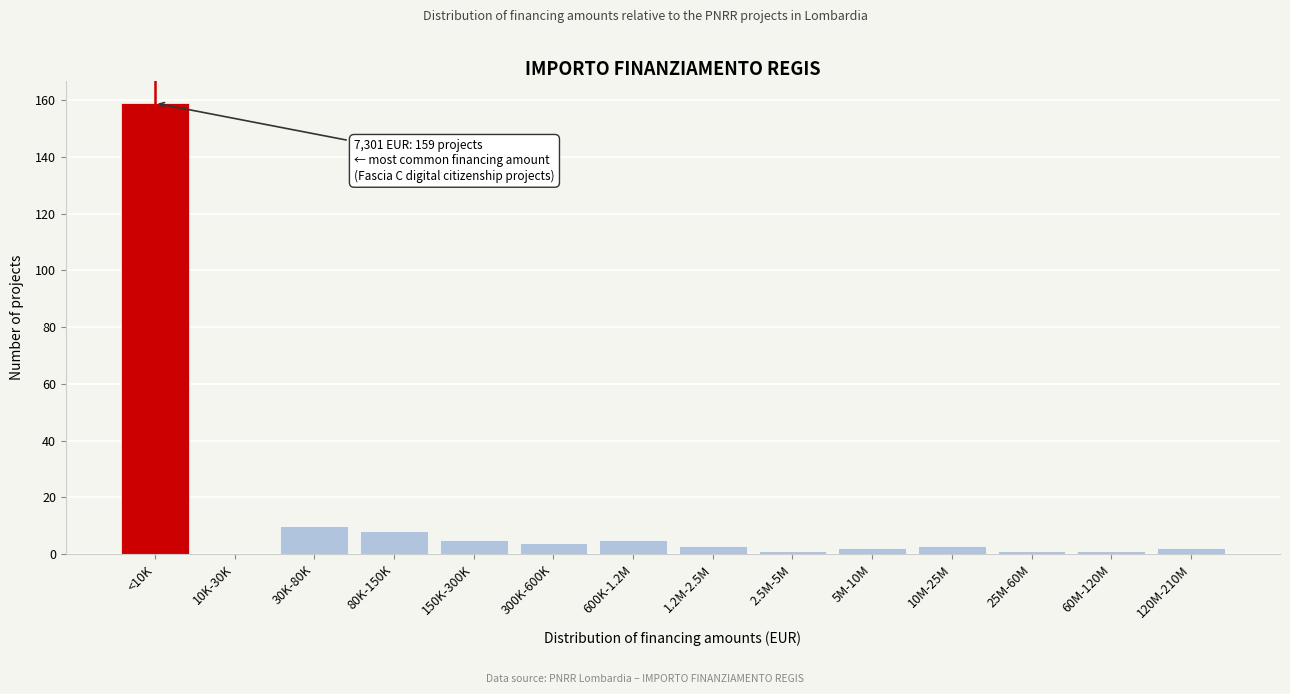

Reading right to left, transcribe all the data shown in this chart.

120M-210M=2	60M-120M=1	25M-60M=1	10M-25M=3	5M-10M=2	2.5M-5M=1	1.2M-2.5M=3	600K-1.2M=5	300K-600K=4	150K-300K=5	80K-150K=8	30K-80K=10	10K-30K=0	<10K=159